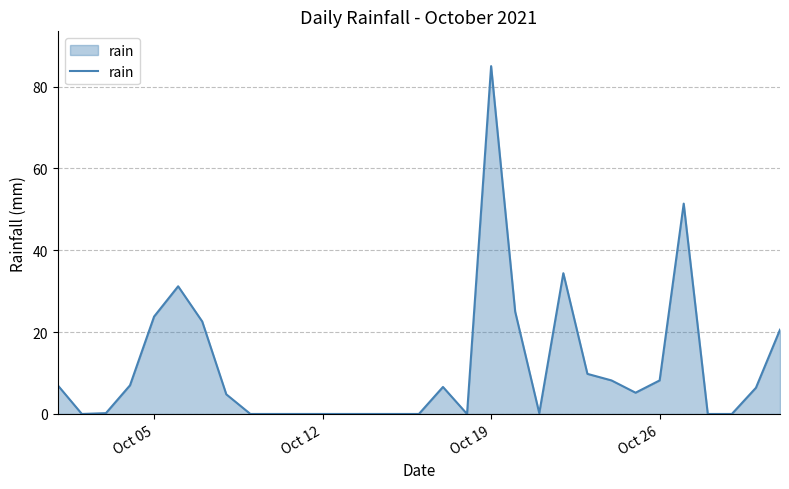

What is the maximum value shown in the chart?

85.0